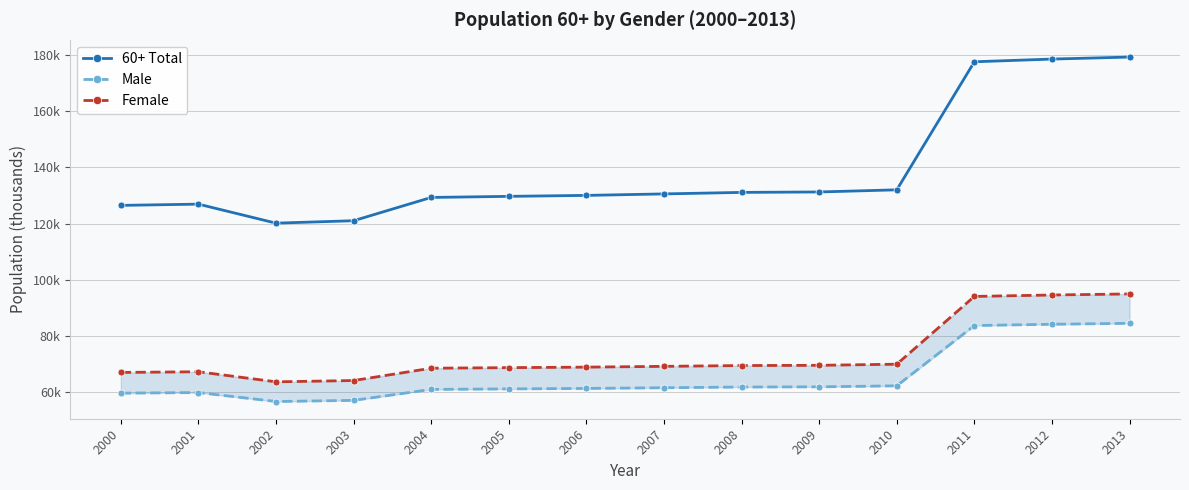

Which series changed the most between 2008 and 2009?

60+ Total